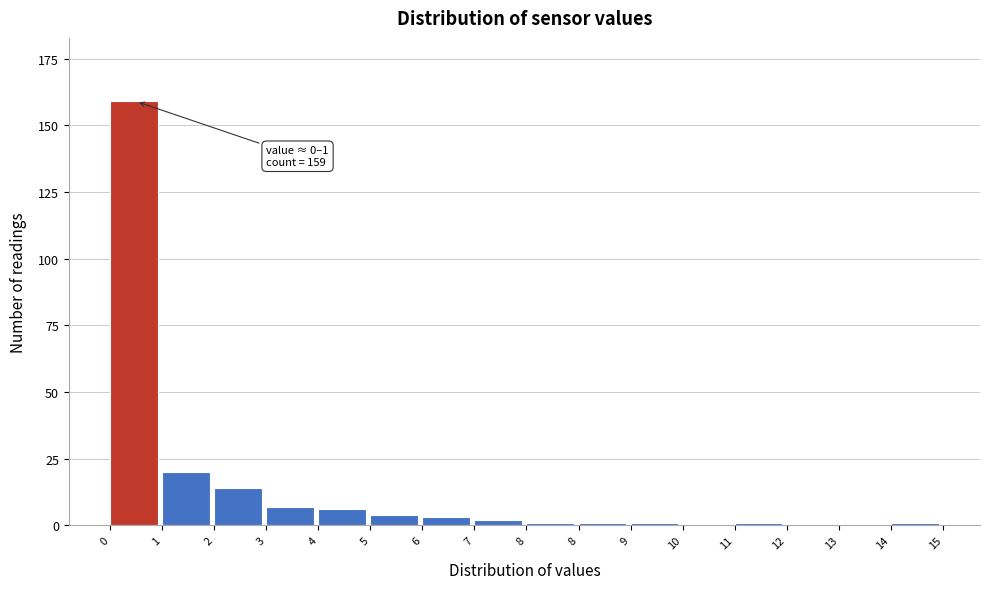

How many categories are shown in the chart?

16